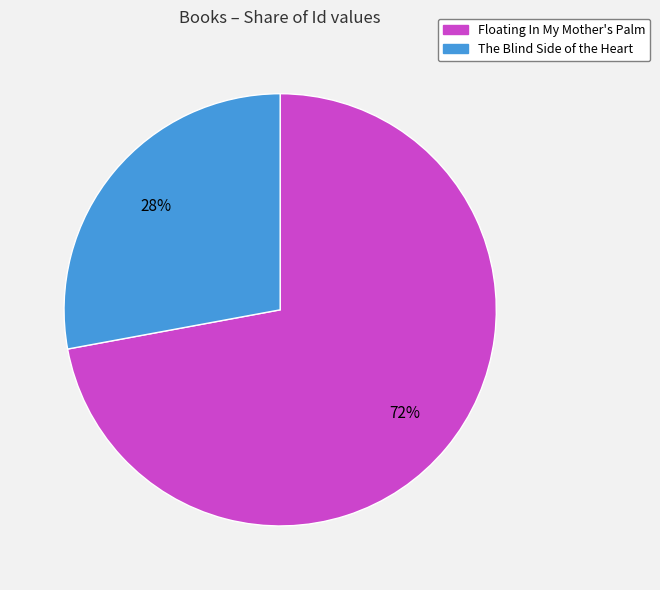

Approximately how many times larger is the value at Floating In My Mother's Palm compared to The Blind Side of the Heart?

2.6